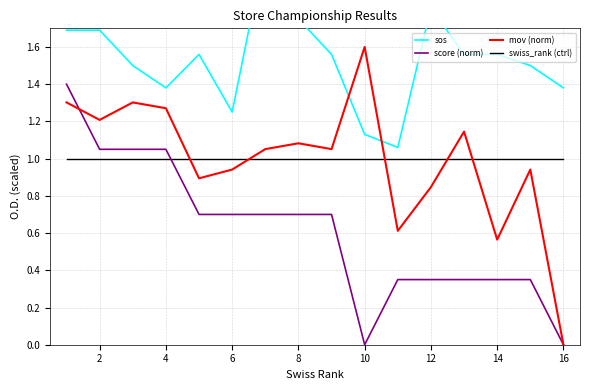

Which category has the lowest value in the mov (norm) series?

16